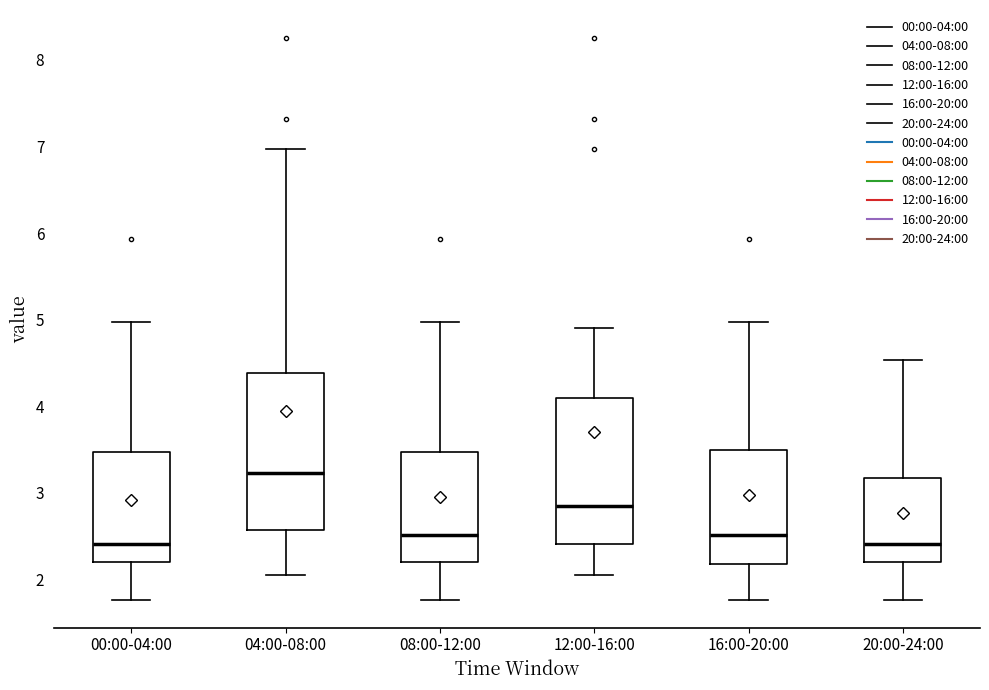

Where does the median line of the box for 04:00-08:00 sit on the y-axis? The values are not printed on the chart, so give them approximately, as read against the axis.

3.2